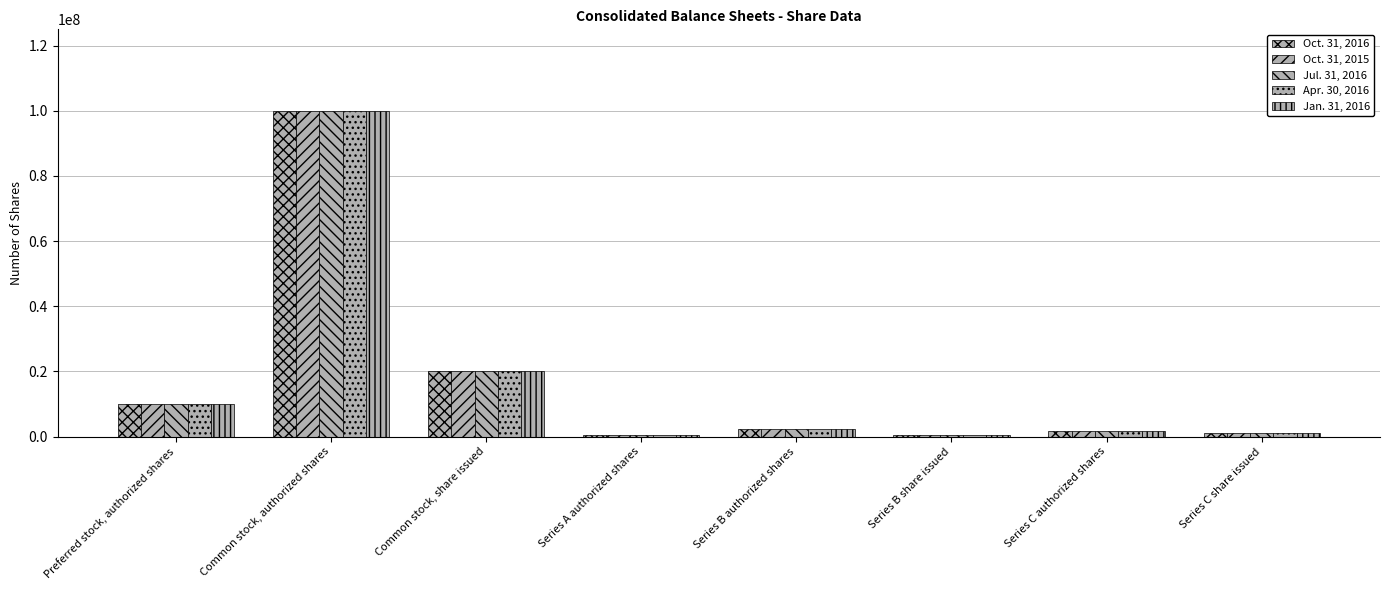

What is the value of the Jul. 31, 2016 bar at the 6th from the left?

500000